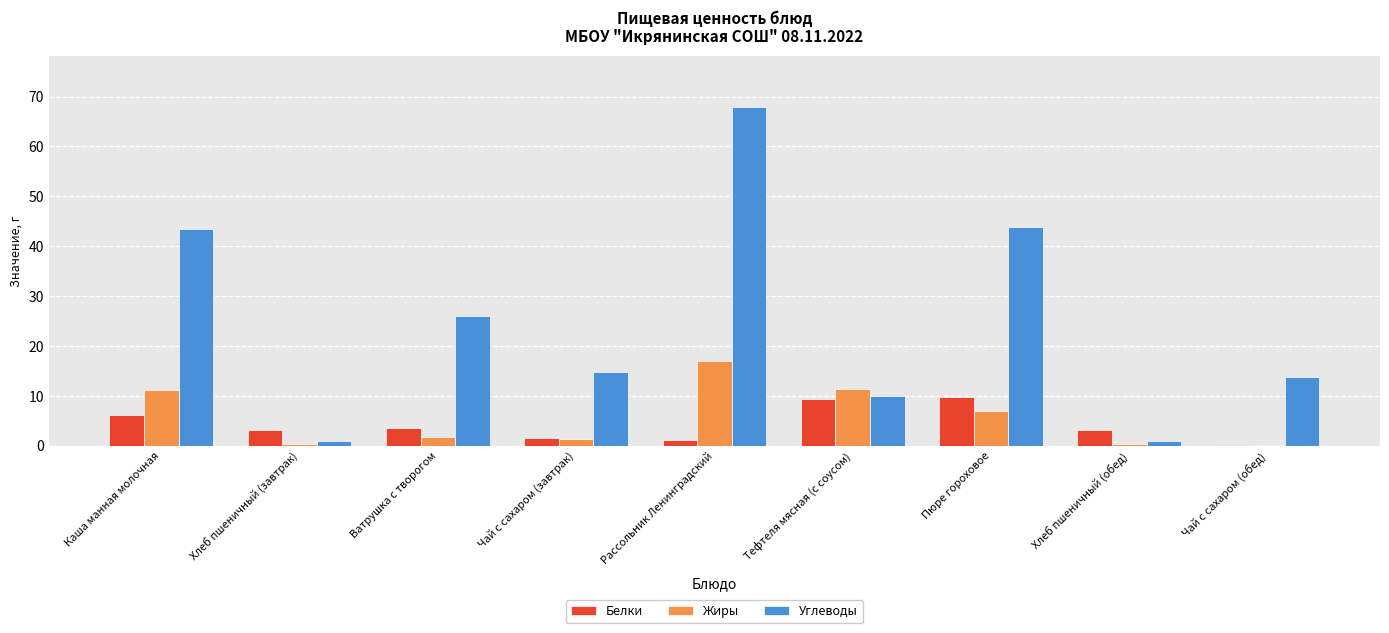

Which series has the largest total across all categories?

Углеводы